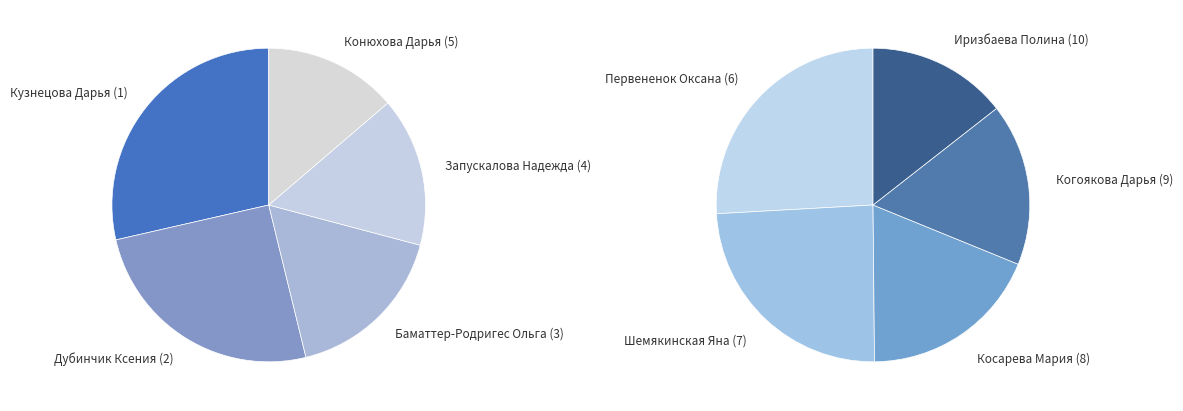

To the nearest percent, what is the combined percentage of Косарева Мария (8) and Баматтер-Родригес Ольга (3)?

18%